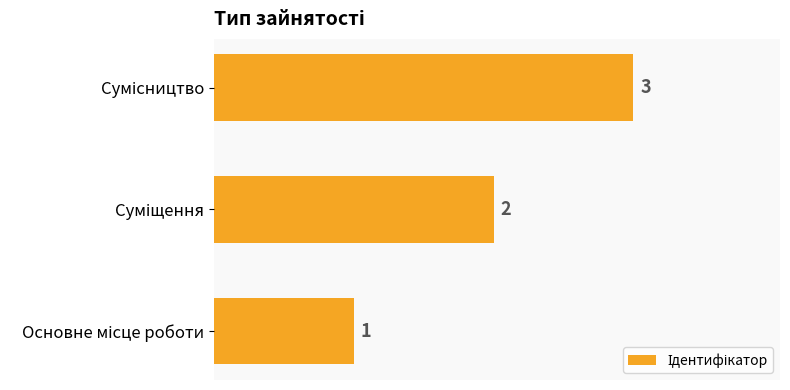

What is the greatest value displayed?

3